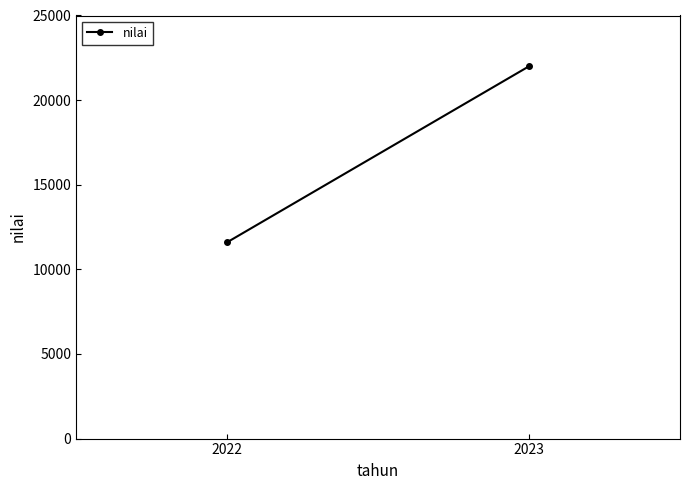

List the labels in order of value, largest first.

2023, 2022